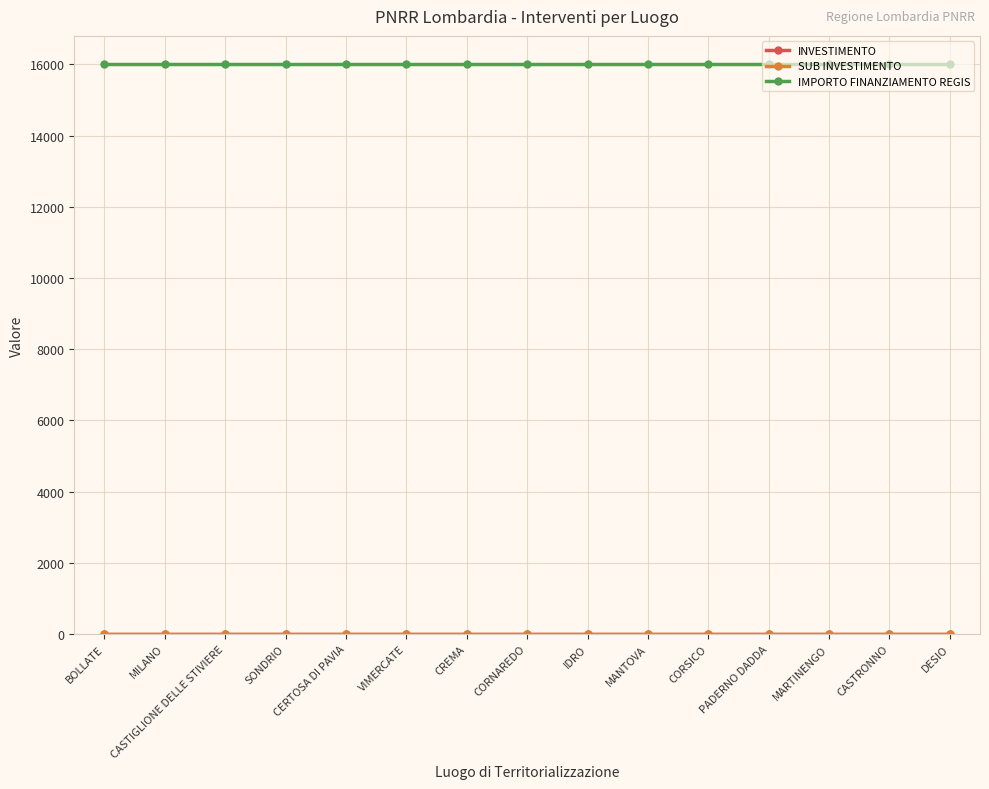

What is the value of the SUB INVESTIMENTO point at the 11th from the left?

3.2